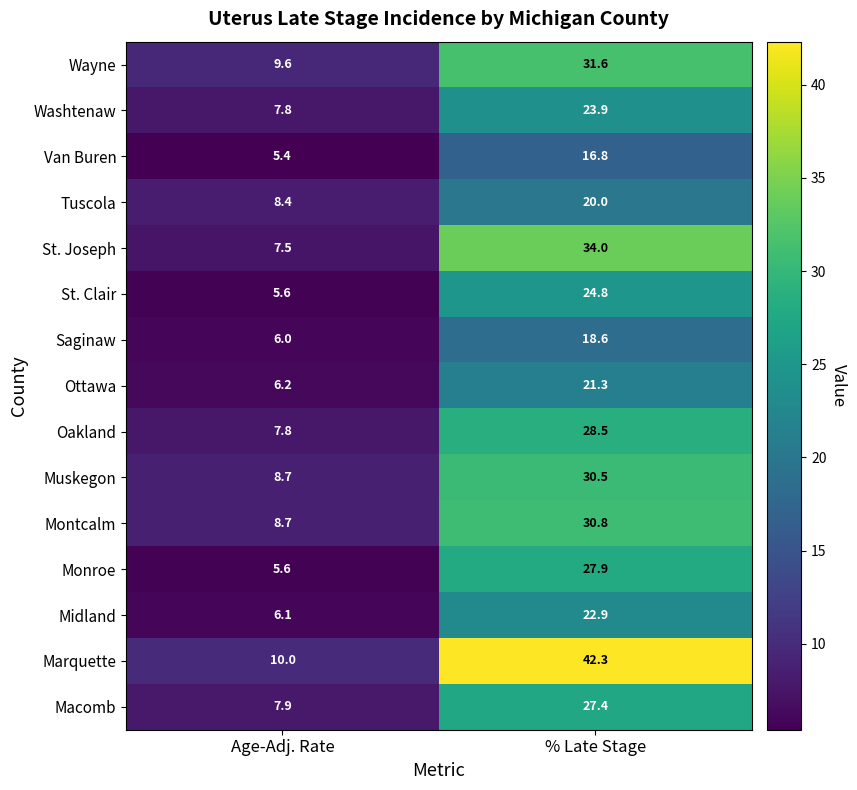

Reading left to right, what are all the values shown in this chart?

Wayne: Age-Adj. Rate=9.6	% Late Stage=31.6
Washtenaw: Age-Adj. Rate=7.8	% Late Stage=23.9
Van Buren: Age-Adj. Rate=5.4	% Late Stage=16.8
Tuscola: Age-Adj. Rate=8.4	% Late Stage=20.0
St. Joseph: Age-Adj. Rate=7.5	% Late Stage=34.0
St. Clair: Age-Adj. Rate=5.6	% Late Stage=24.8
Saginaw: Age-Adj. Rate=6.0	% Late Stage=18.6
Ottawa: Age-Adj. Rate=6.2	% Late Stage=21.3
Oakland: Age-Adj. Rate=7.8	% Late Stage=28.5
Muskegon: Age-Adj. Rate=8.7	% Late Stage=30.5
Montcalm: Age-Adj. Rate=8.7	% Late Stage=30.8
Monroe: Age-Adj. Rate=5.6	% Late Stage=27.9
Midland: Age-Adj. Rate=6.1	% Late Stage=22.9
Marquette: Age-Adj. Rate=10.0	% Late Stage=42.3
Macomb: Age-Adj. Rate=7.9	% Late Stage=27.4